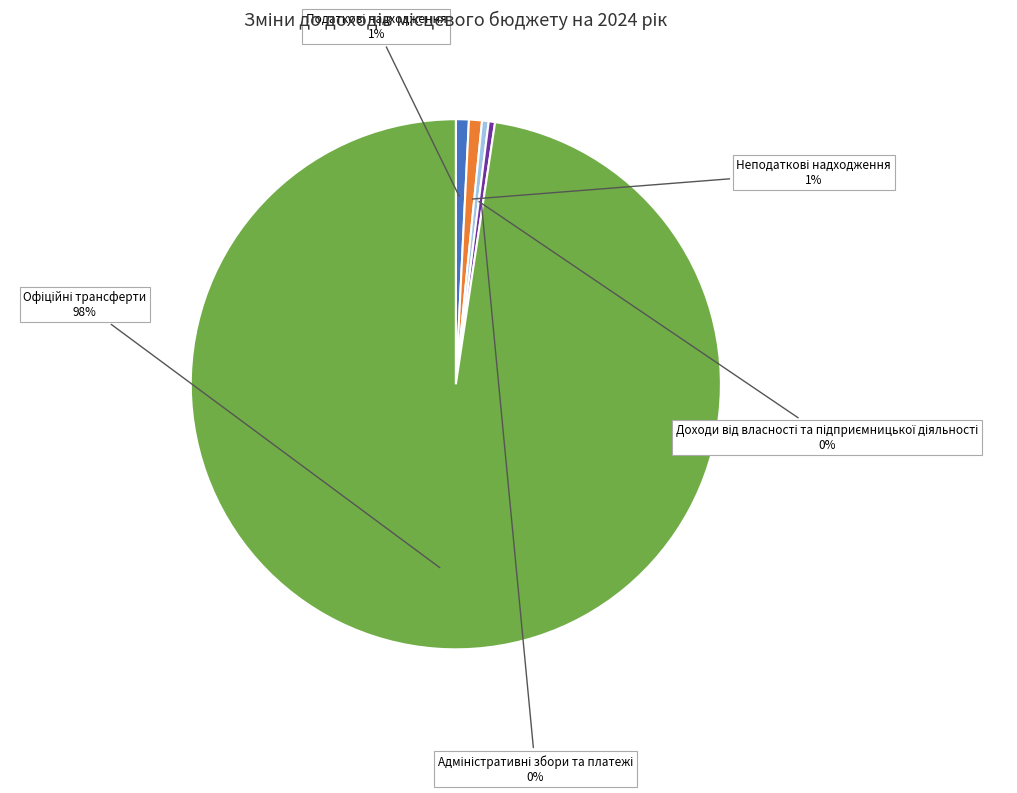

To the nearest percent, what is the average slice percentage?

20%